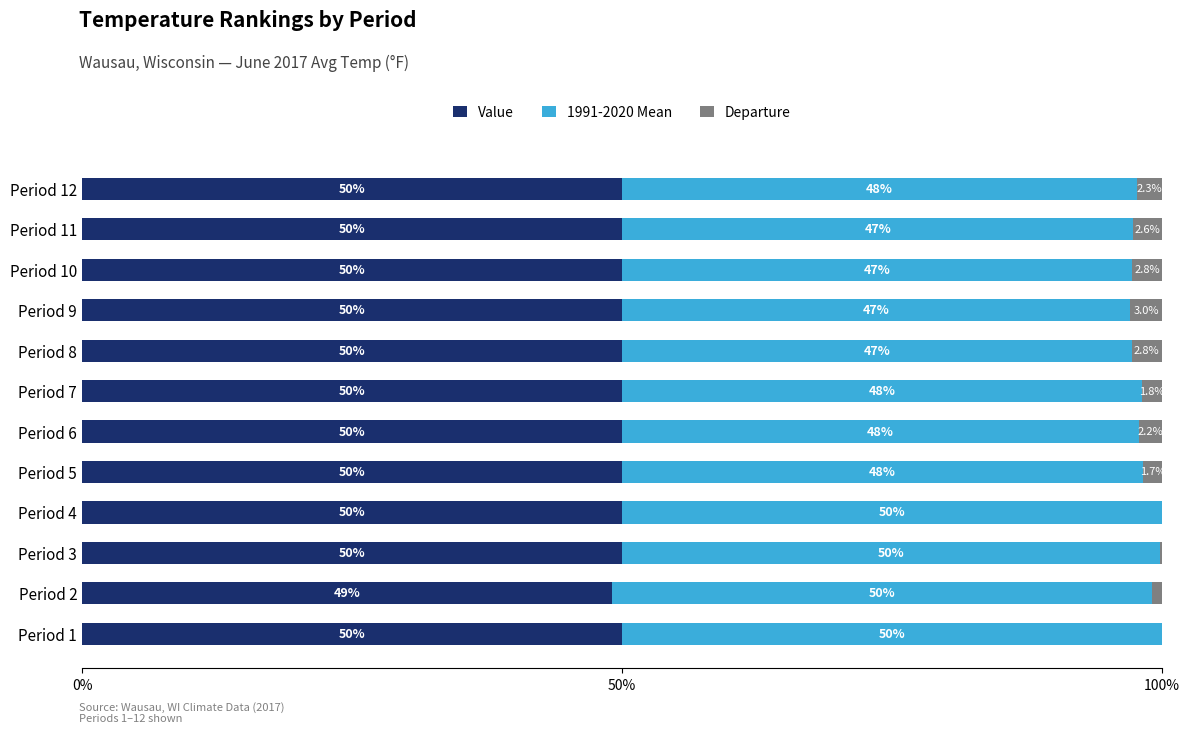

What is the highest value of the Value series?

50.0